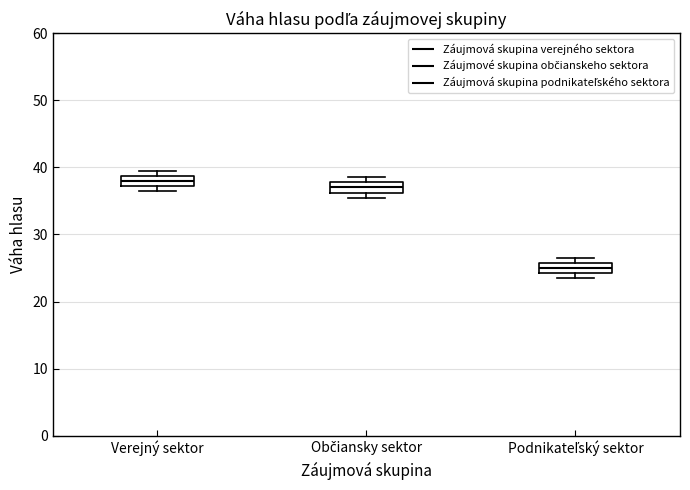

Reading left to right, read every box against the y-axis: the position of its median line, the range the box covers, and the ends of its whiskers. The values are not printed on the chart, so give them approximately, as read against the axis.

Verejný sektor: median 38, box 37 to 39, whiskers 37 (just below the box's lower edge) to 40
Občiansky sektor: median 37, box 36 to 38, whiskers 36 (just below the box's lower edge) to 39
Podnikateľský sektor: median 25, box 24 to 26, whiskers 24 (just below the box's lower edge) to 27